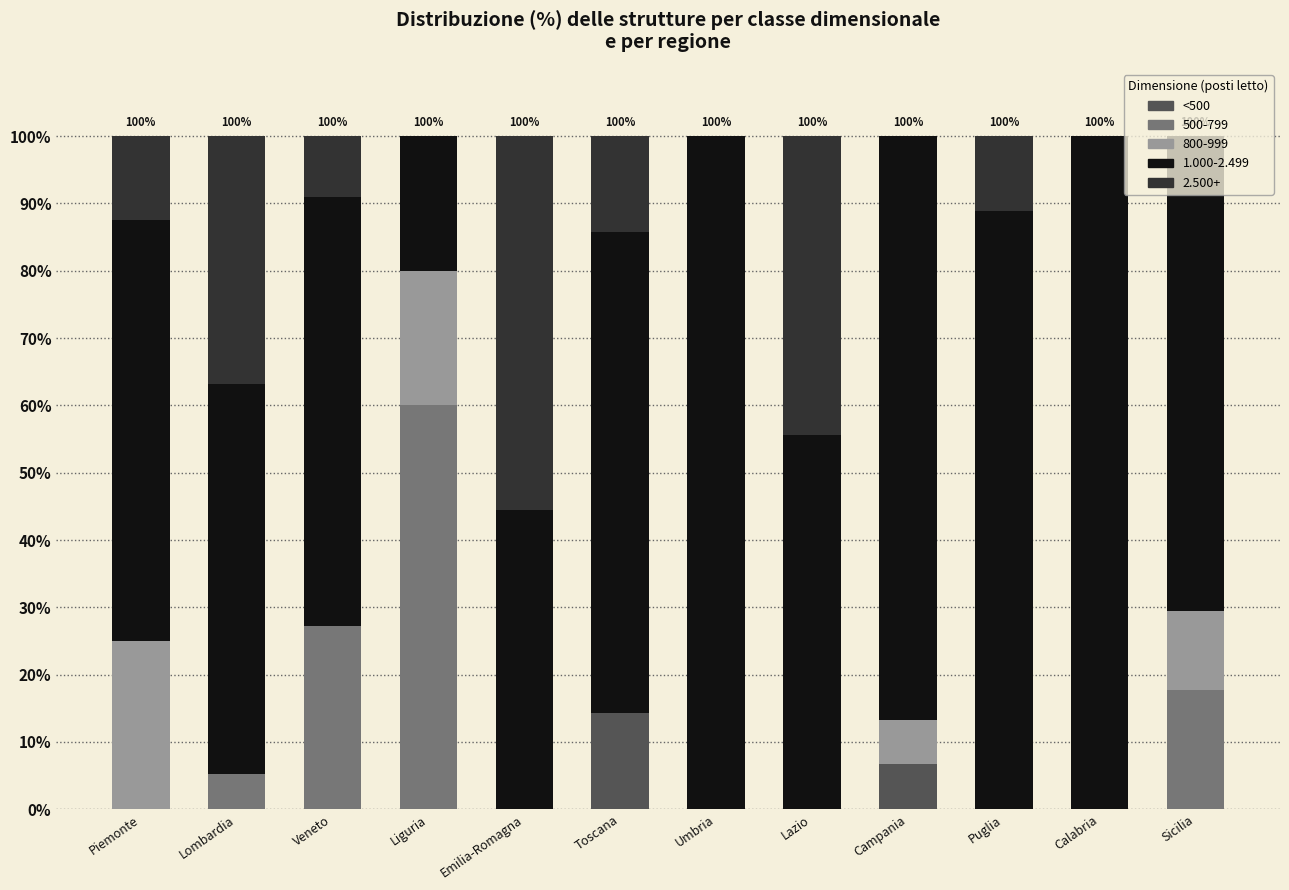

The value of <500 at Umbria is 0.0. True or false?

True